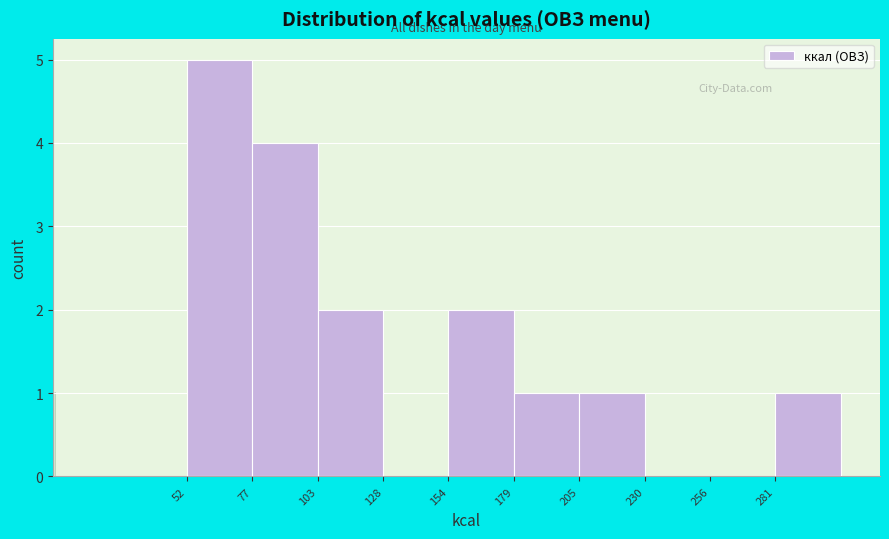

Reading left to right, transcribe this chart: for each bar, give the range it covers on the x-axis and its height. Neither the bar edges nor the heights are printed on the chart, so give them approximately, as read against the axes.

50 to 80: 5
80 to 105: 4
105 to 130: 2
130 to 155: 0
155 to 180: 2
180 to 205: 1
205 to 230: 1
230 to 255: 0
255 to 280: 0
280 to 305: 1